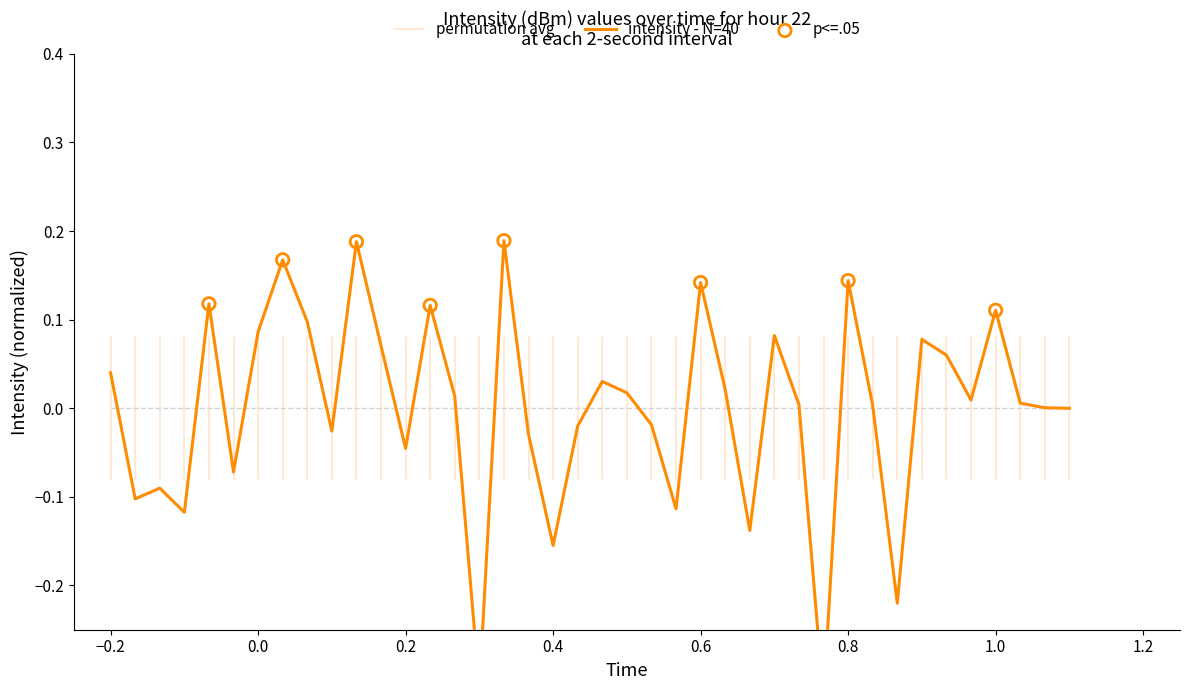

Which has a higher value, 0.4 or 0.2?

0.2